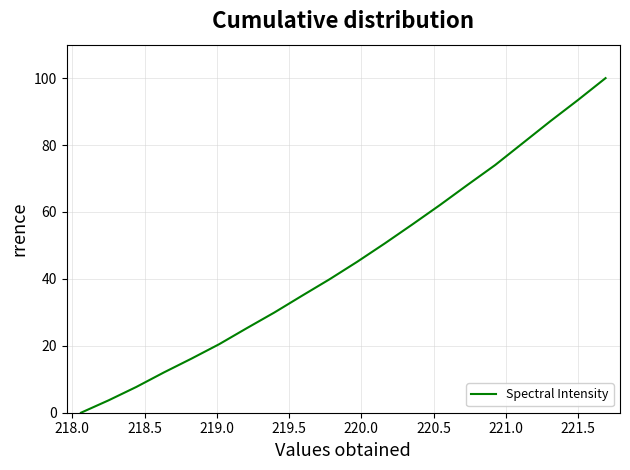

What is the maximum value shown in the chart?

100.0